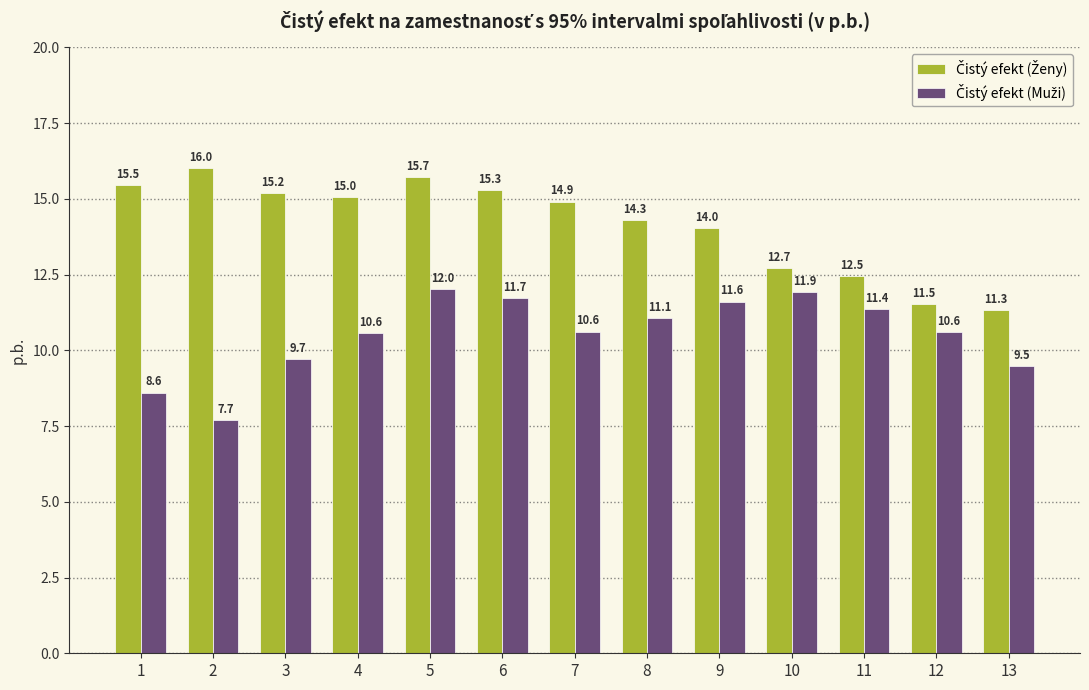

What is the minimum value shown in the chart?

7.7